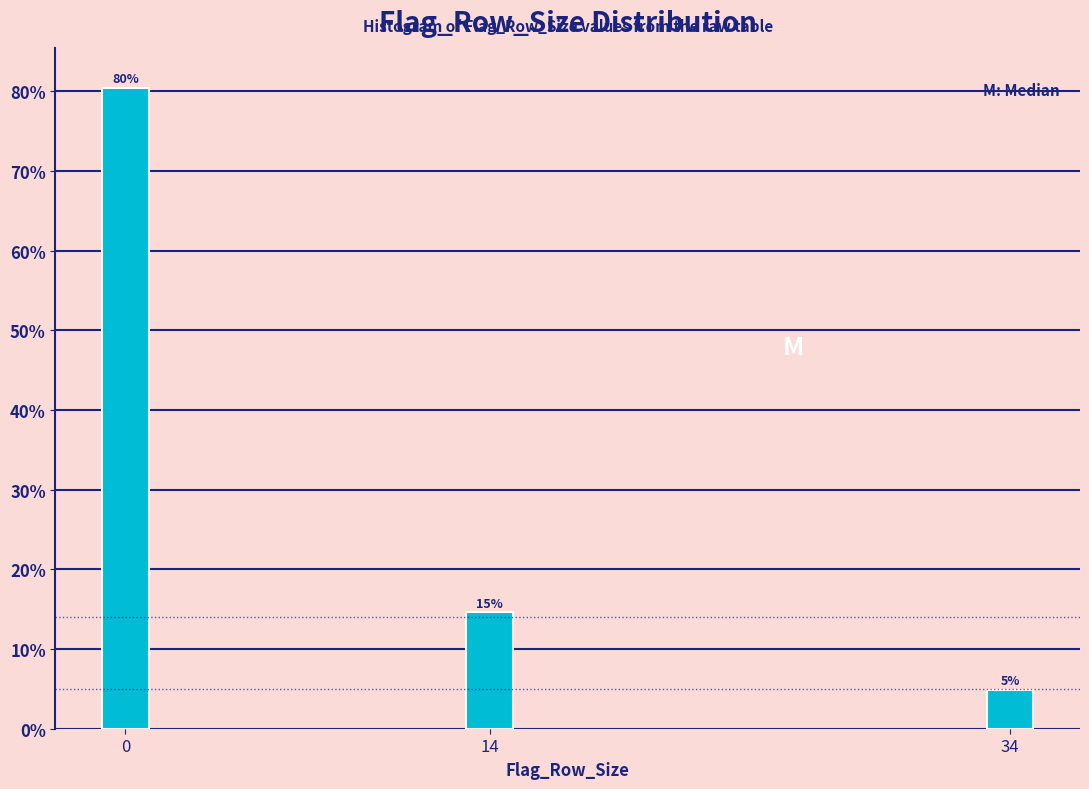

How many bars are there in total?

3